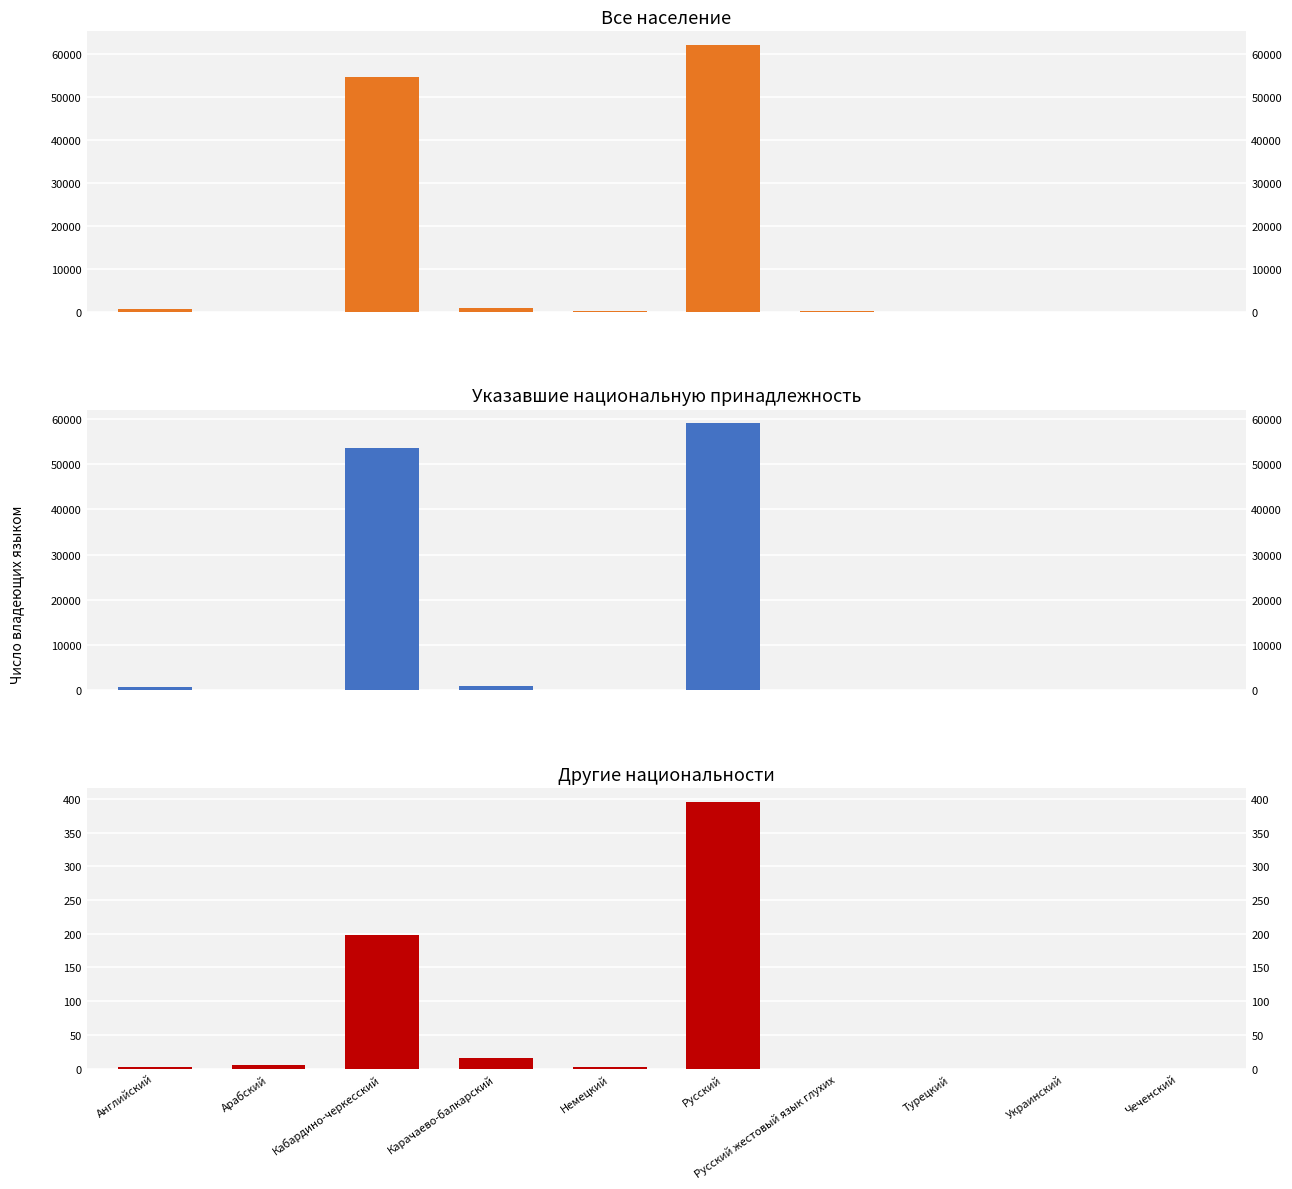

What is the label of the 10th bar from the left?

Чеченский